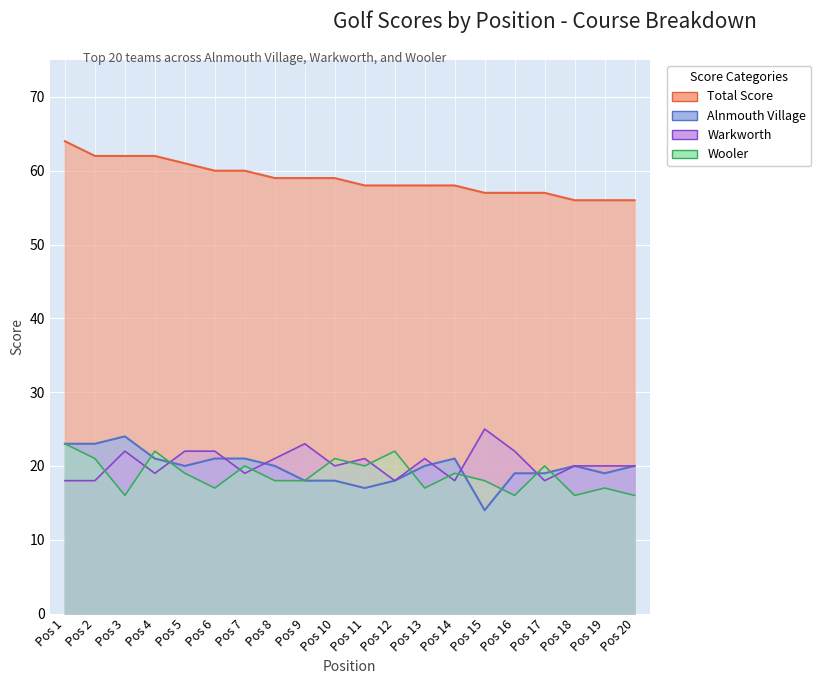

At which label is Wooler closest to 19?

Pos 5